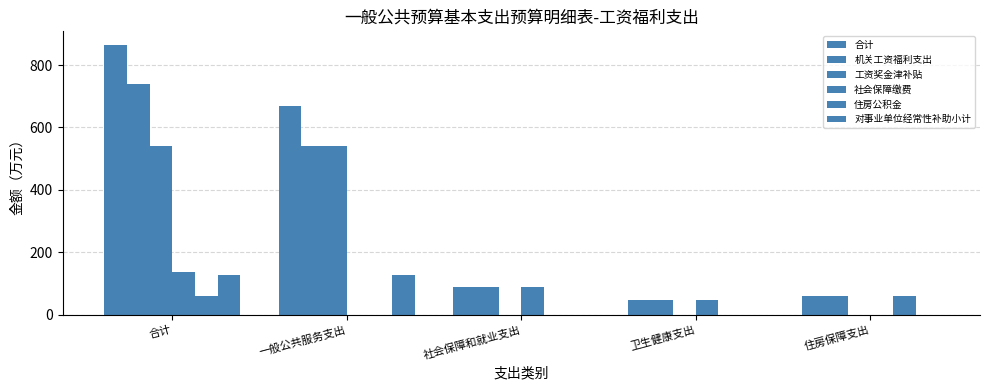

Which series changed the most between 一般公共服务支出 and 卫生健康支出?

合计